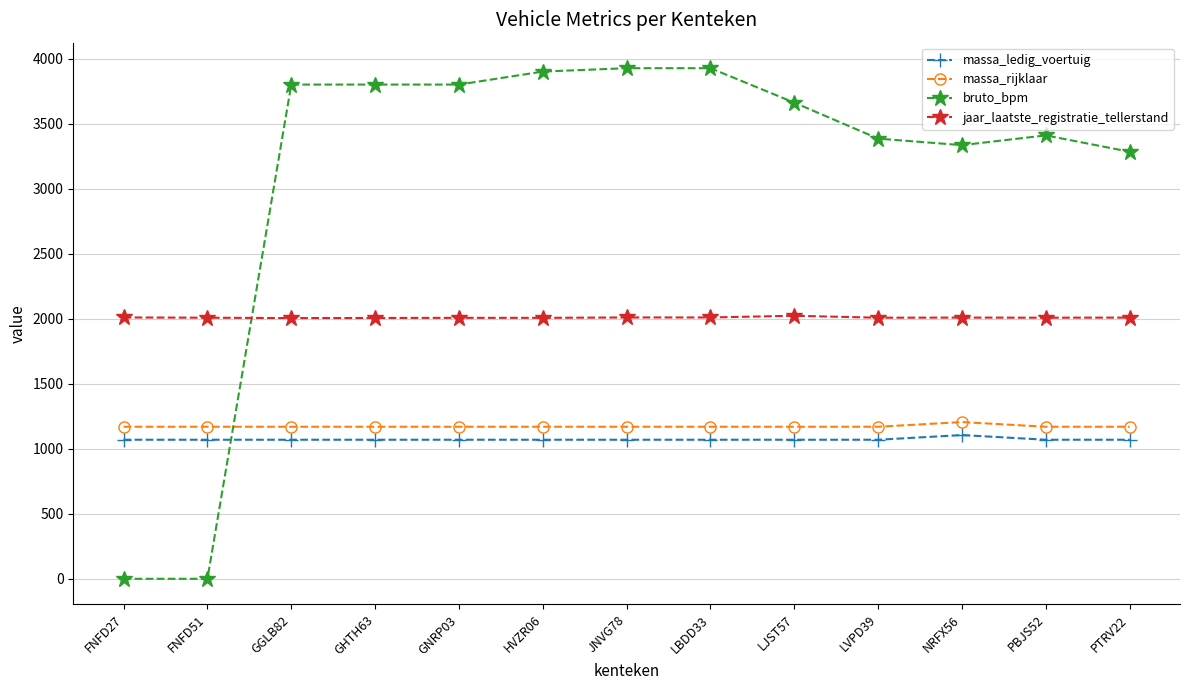

What is the highest value of the jaar_laatste_registratie_tellerstand series?

2024